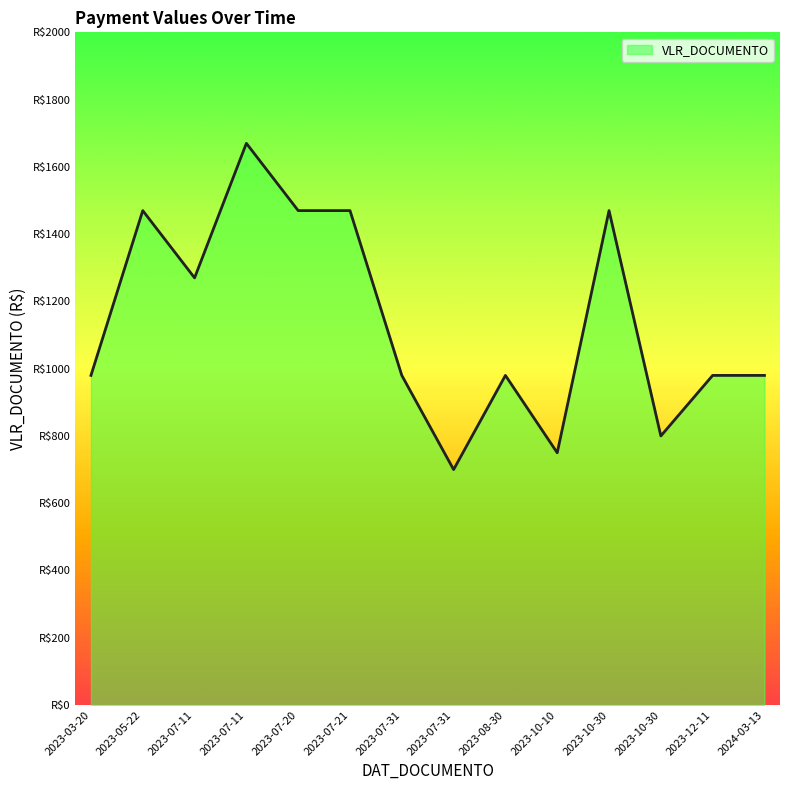

The chart shows a value of 980 at 2023-03-20. True or false?

True